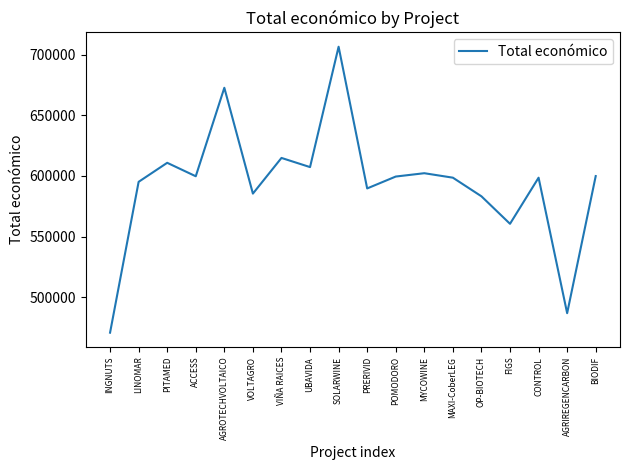

What is the difference between the maximum and minimum values?

236022.0